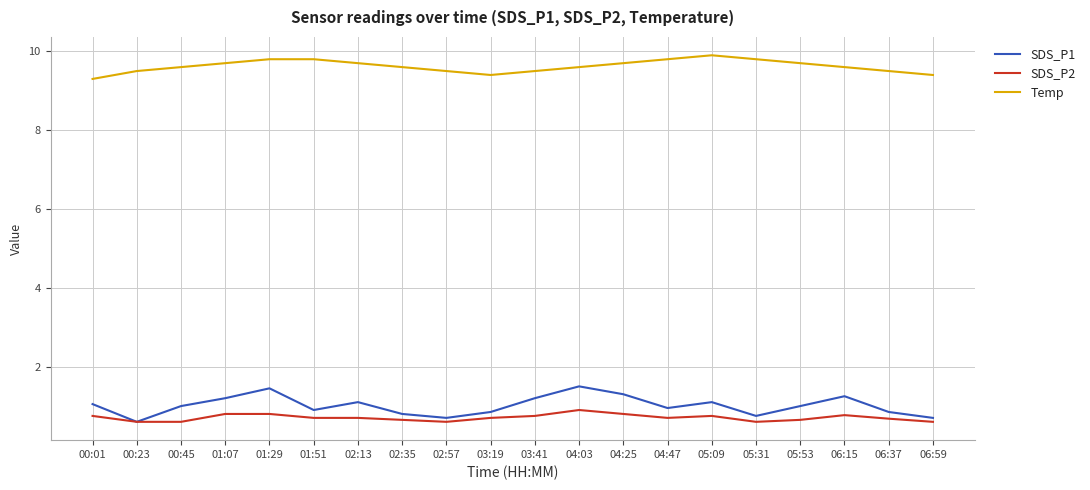

Is the value of SDS_P2 at 05:53 greater than the value of SDS_P1 at 03:41?

No